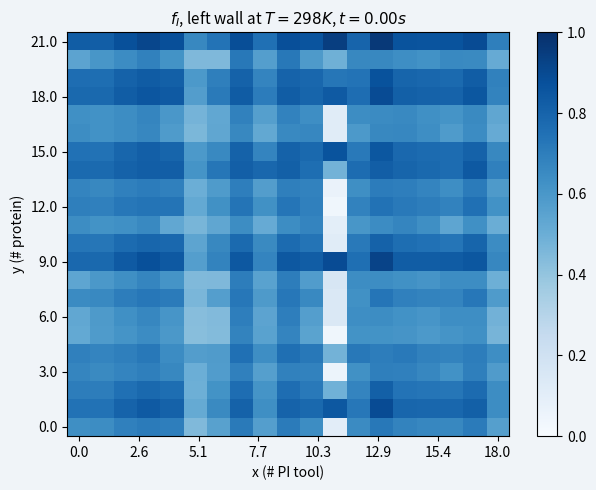

What is the greatest value displayed?

1.0